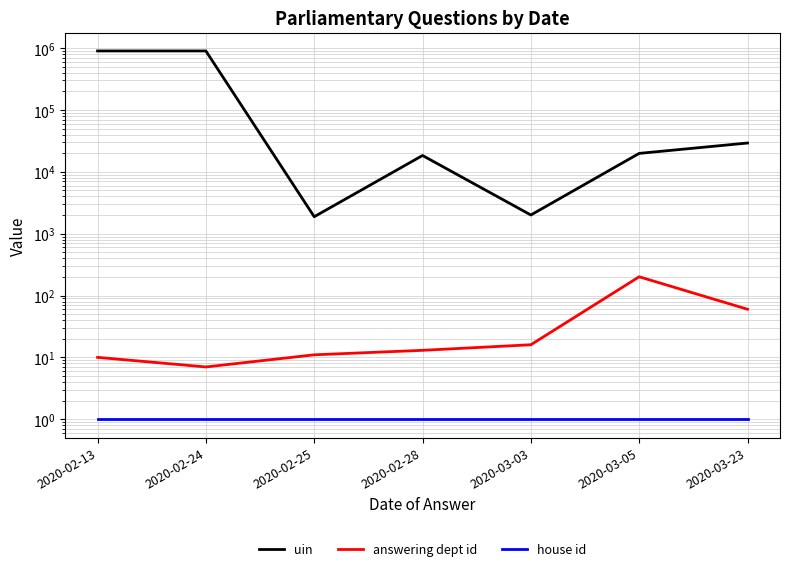

What is the difference between the maximum and minimum values in the answering dept id series?

194